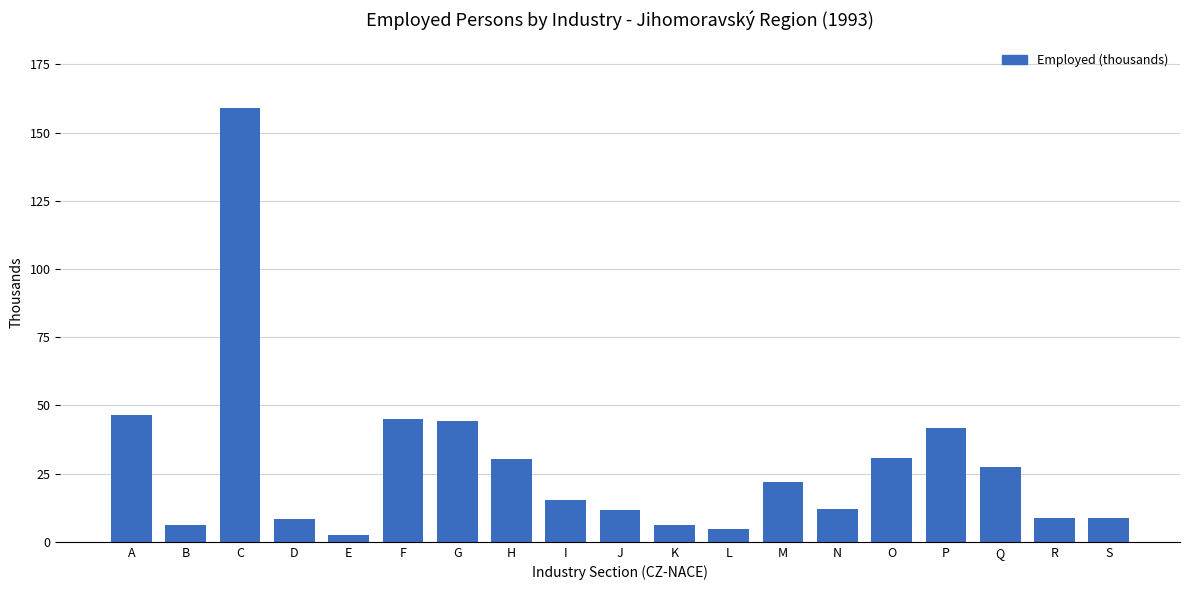

What value does the data have at J?

11.5